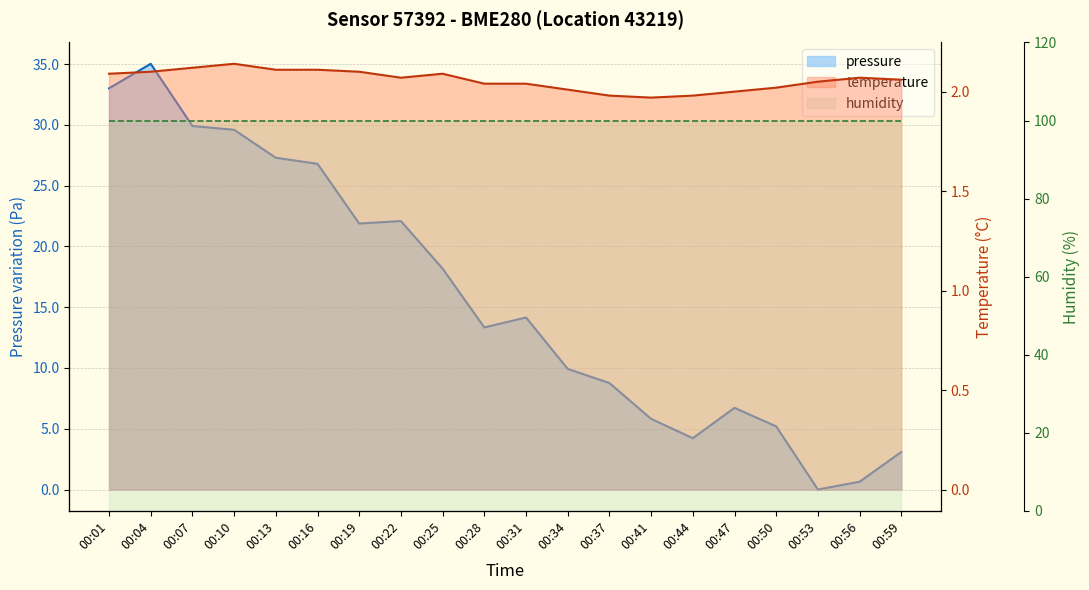

The value of pressure at 00:37 is 8.8. True or false?

True